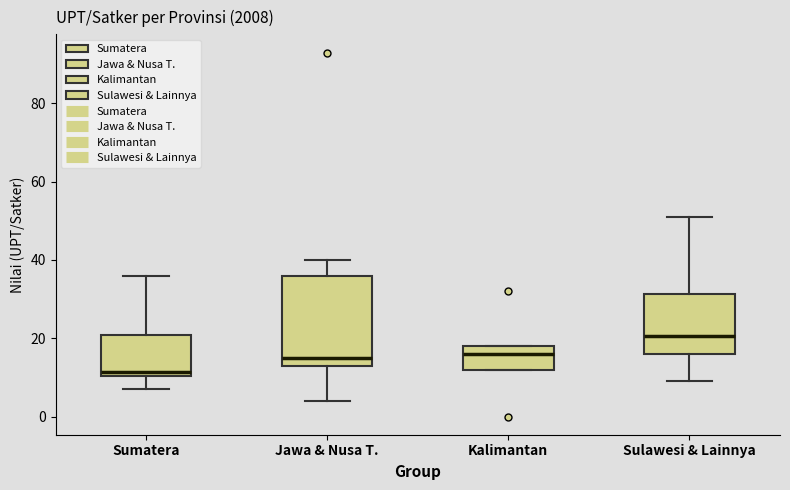

Which box has the lowest median line?

Sumatera